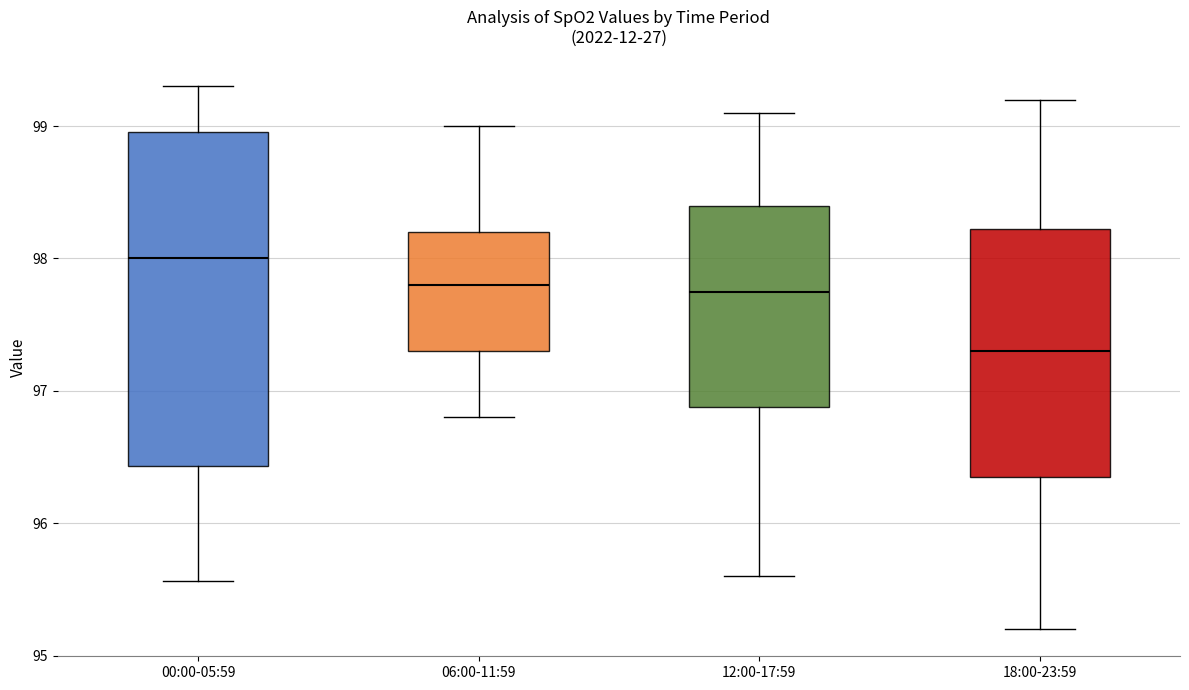

Reading left to right, transcribe this box plot: for each box, give where its median line is, the range the box spans, and where its two whiskers end, as read against the y-axis. The values are not printed on the chart, so give them approximately, as read against the axis.

00:00-05:59: median 98.0, box 96.4 to 99.0, whiskers 95.6 to 99.3
06:00-11:59: median 97.8, box 97.3 to 98.2, whiskers 96.8 to 99.0
12:00-17:59: median 97.8, box 96.9 to 98.4, whiskers 95.6 to 99.1
18:00-23:59: median 97.3, box 96.4 to 98.2, whiskers 95.2 to 99.2